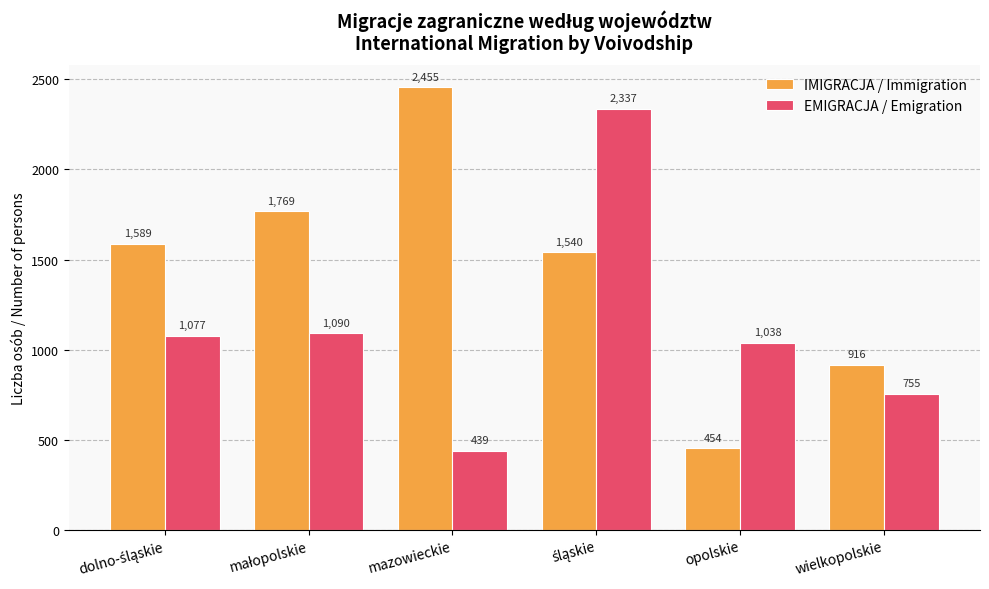

How many data points in EMIGRACJA / Emigration are less than 1077?

3